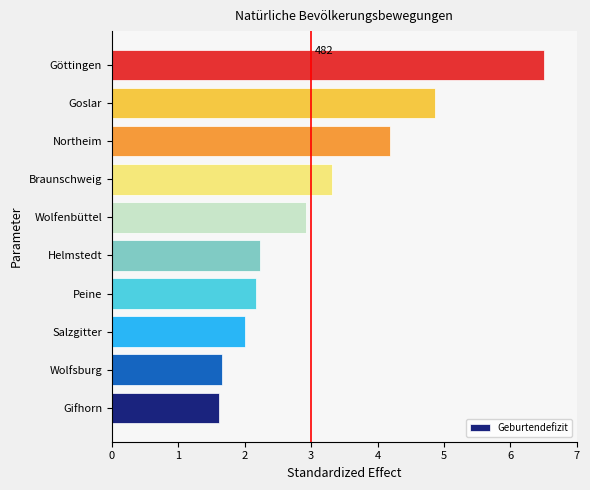

Reading top to bottom, transcribe all the data shown in this chart.

6.5	4.9	4.2	3.3	2.9	2.2	2.2	2.0	1.7	1.6